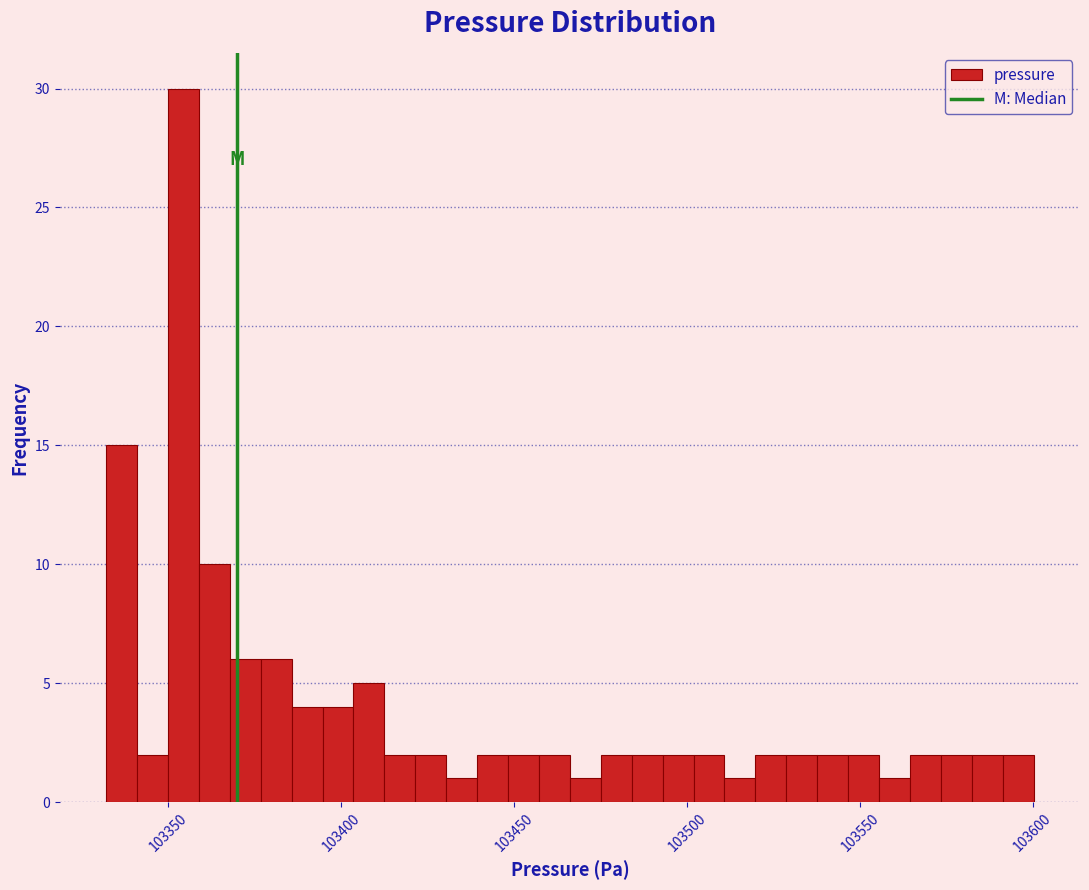

Read against the x-axis, roughly where is the centre of the tallest bar?

103355